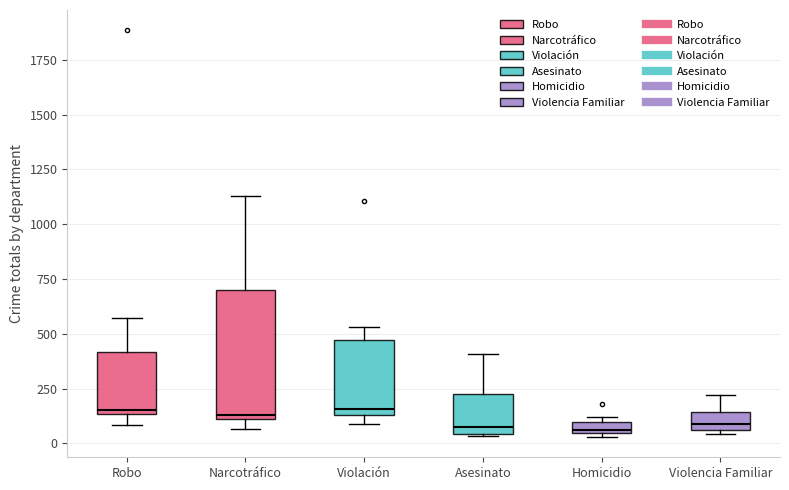

Where is the upper edge of the box for Homicidio on the y-axis? The values are not printed on the chart, so give them approximately, as read against the axis.

100